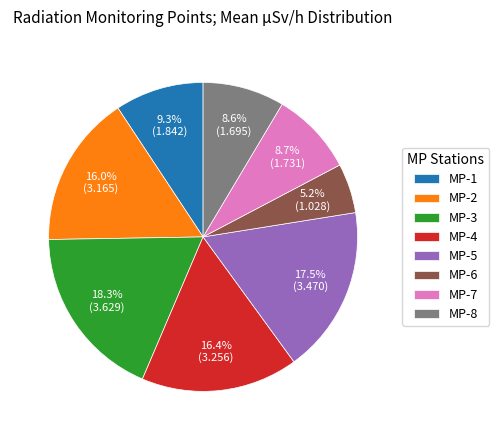

Approximately how many times larger is the value at MP-4 compared to MP-2?

1.0